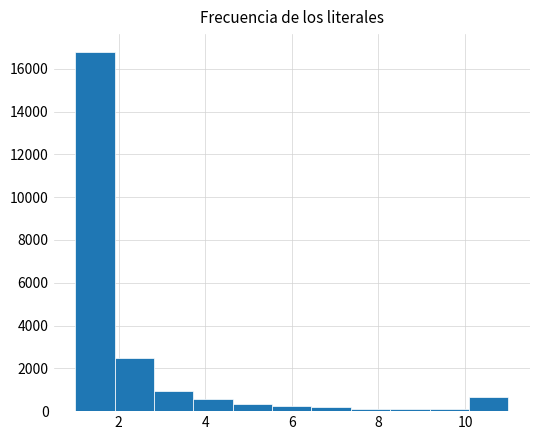

Which range on the x-axis has the tallest bar?

1.0 to 2.0